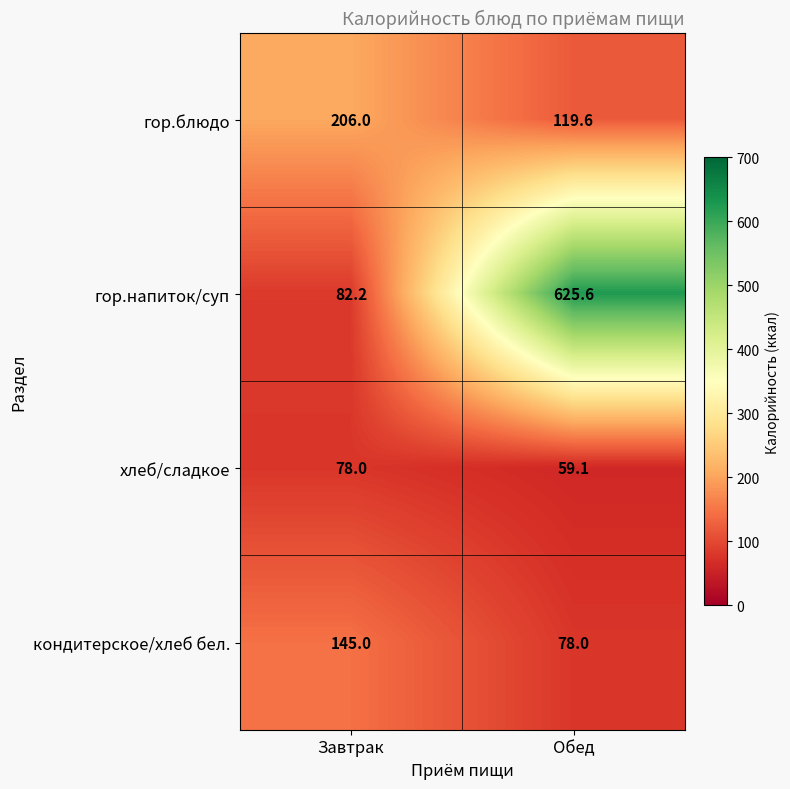

How many series are shown in this chart?

4